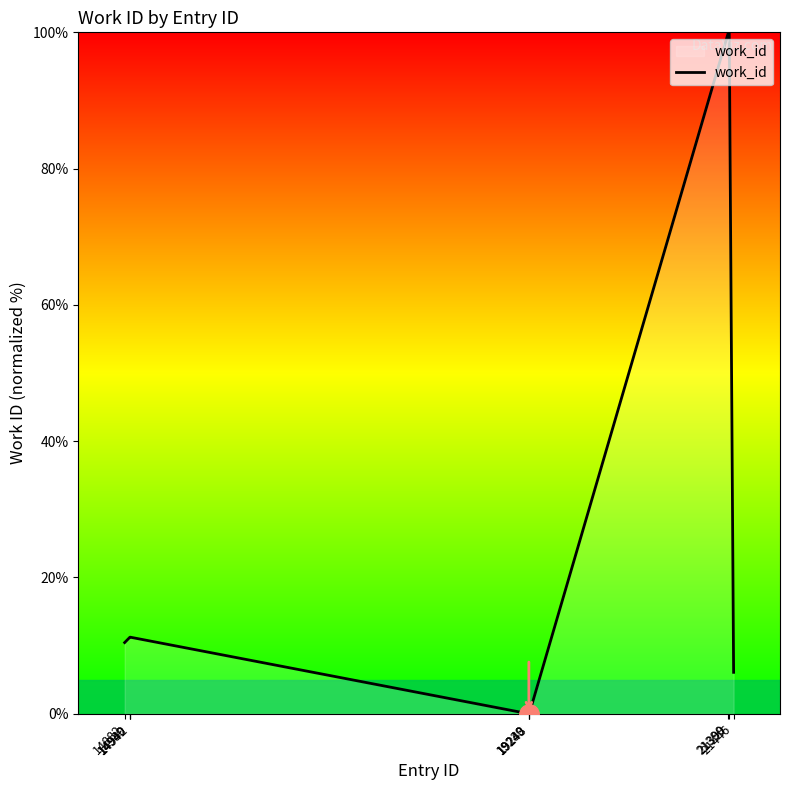

What is the difference between the maximum and minimum values?

100.0